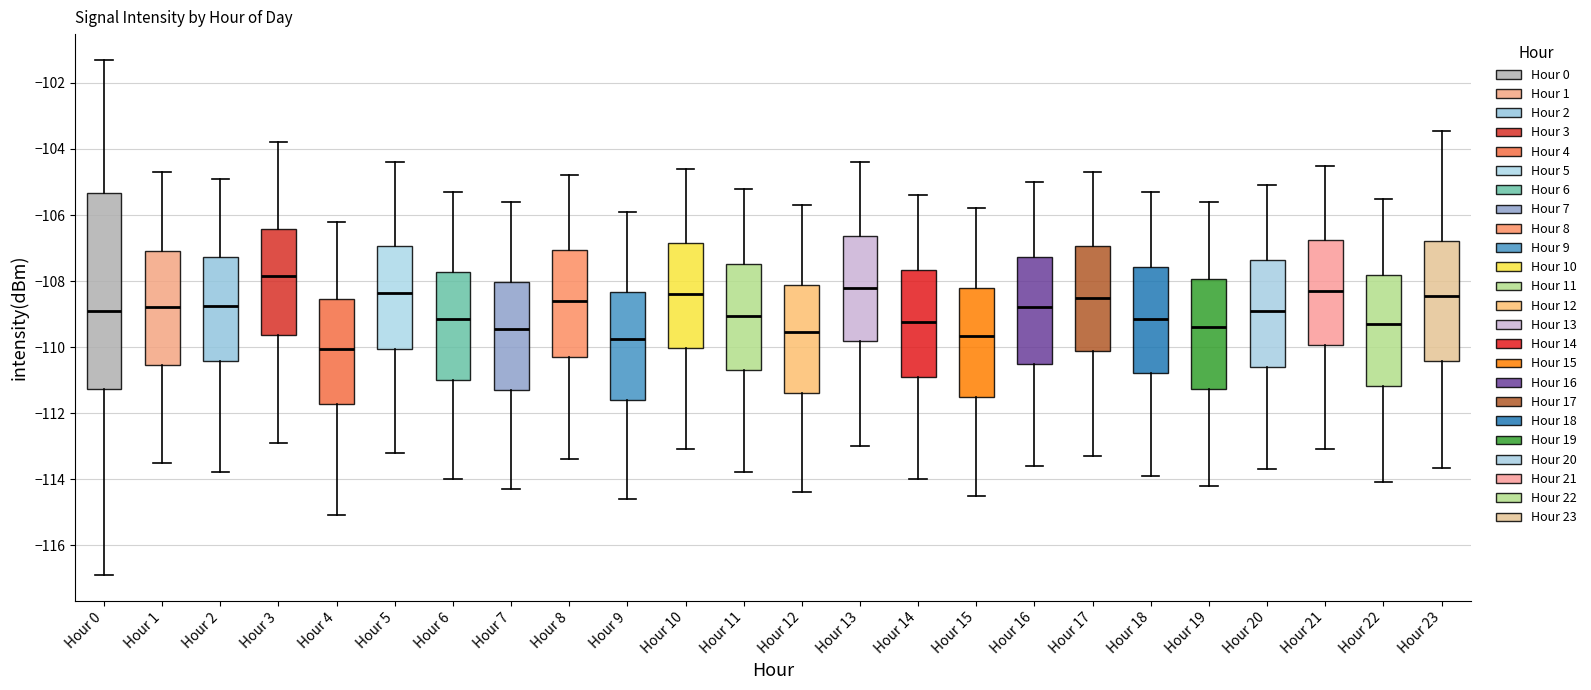

Reading left to right, transcribe this box plot: for each box, give where its median line is, the range the box spans, and where its two whiskers end, as read against the y-axis. The values are not printed on the chart, so give them approximately, as read against the axis.

Hour 0: median -109.0, box -111.2 to -105.4, whiskers -117.0 to -101.4
Hour 1: median -108.8, box -110.6 to -107.0, whiskers -113.4 to -104.6
Hour 2: median -108.8, box -110.4 to -107.2, whiskers -113.8 to -104.8
Hour 3: median -107.8, box -109.6 to -106.4, whiskers -112.8 to -103.8
Hour 4: median -110.0, box -111.8 to -108.6, whiskers -115.0 to -106.2
Hour 5: median -108.4, box -110.0 to -107.0, whiskers -113.2 to -104.4
Hour 6: median -109.2, box -111.0 to -107.8, whiskers -114.0 to -105.2
Hour 7: median -109.4, box -111.2 to -108.0, whiskers -114.2 to -105.6
Hour 8: median -108.6, box -110.2 to -107.0, whiskers -113.4 to -104.8
Hour 9: median -109.8, box -111.6 to -108.4, whiskers -114.6 to -105.8
Hour 10: median -108.4, box -110.0 to -106.8, whiskers -113.0 to -104.6
Hour 11: median -109.0, box -110.6 to -107.4, whiskers -113.8 to -105.2
Hour 12: median -109.6, box -111.4 to -108.2, whiskers -114.4 to -105.6
Hour 13: median -108.2, box -109.8 to -106.6, whiskers -113.0 to -104.4
Hour 14: median -109.2, box -110.8 to -107.6, whiskers -114.0 to -105.4
Hour 15: median -109.6, box -111.4 to -108.2, whiskers -114.4 to -105.8
Hour 16: median -108.8, box -110.4 to -107.2, whiskers -113.6 to -105.0
Hour 17: median -108.4, box -110.2 to -107.0, whiskers -113.2 to -104.6
Hour 18: median -109.2, box -110.8 to -107.6, whiskers -113.8 to -105.2
Hour 19: median -109.4, box -111.2 to -108.0, whiskers -114.2 to -105.6
Hour 20: median -108.8, box -110.6 to -107.4, whiskers -113.6 to -105.0
Hour 21: median -108.2, box -110.0 to -106.8, whiskers -113.0 to -104.4
Hour 22: median -109.2, box -111.2 to -107.8, whiskers -114.0 to -105.4
Hour 23: median -108.4, box -110.4 to -106.8, whiskers -113.6 to -103.4